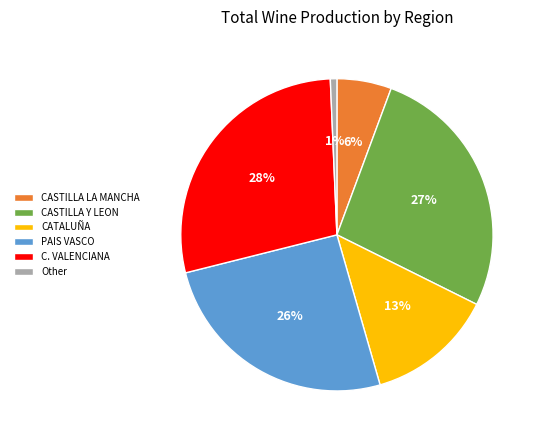

To the nearest percent, what is the difference between the CASTILLA Y LEON and CASTILLA LA MANCHA slice percentages?

21%